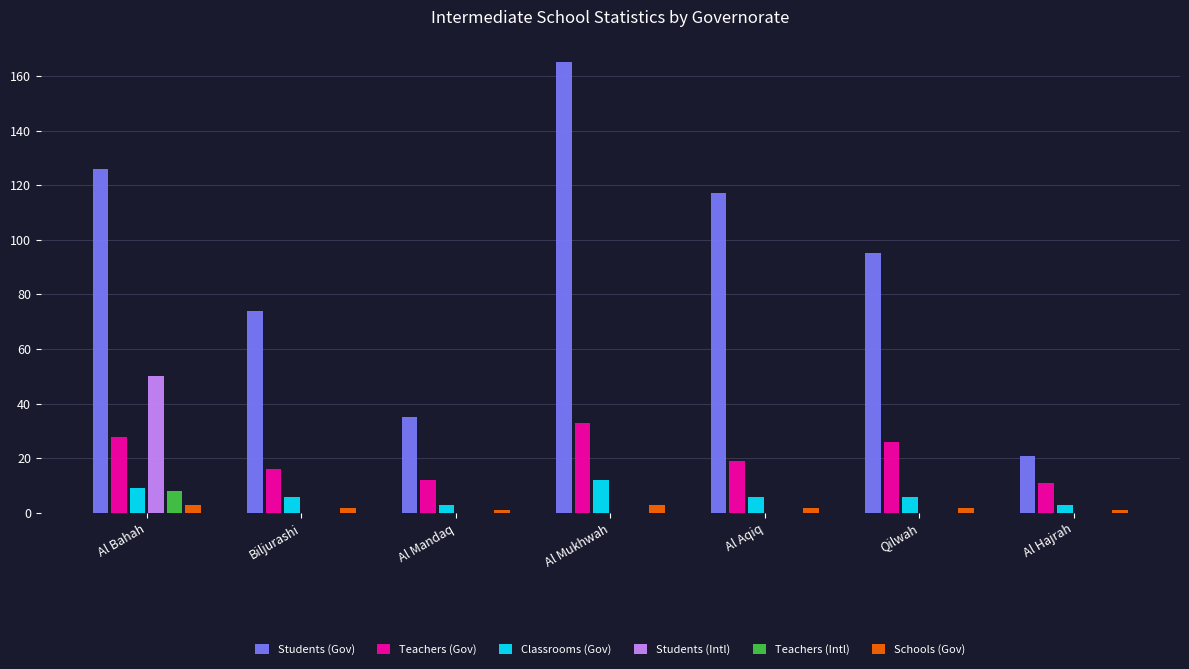

Is it true that Students (Gov) equals 104 at Biljurashi?

False